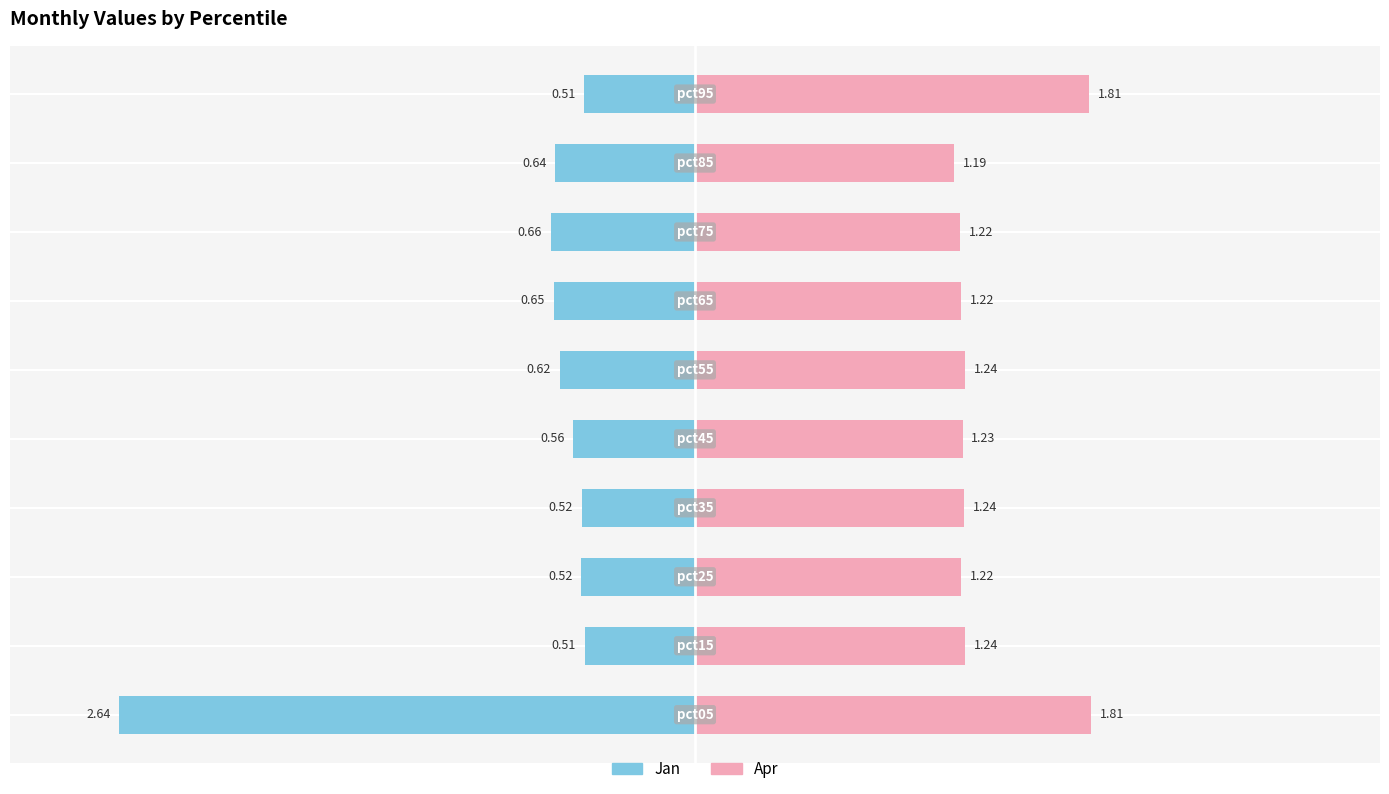

List the labels in order of Jan value, smallest first.

0, 7, 6, 8, 5, 4, 2, 3, 9, 1